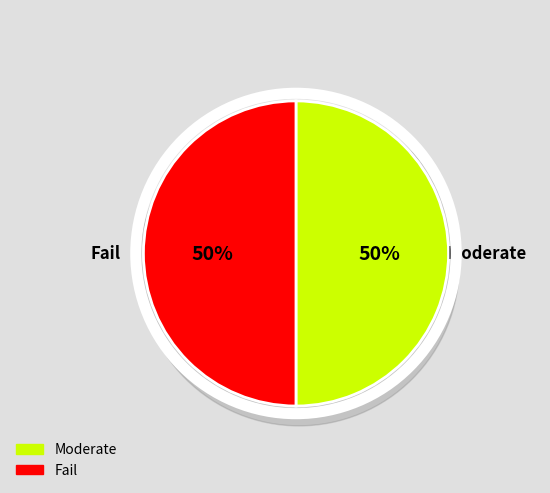

How many segments does this pie chart have?

2